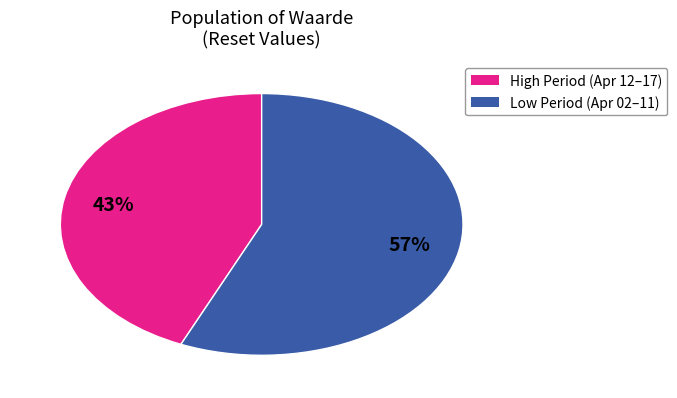

To the nearest percent, what is the average slice percentage?

50%